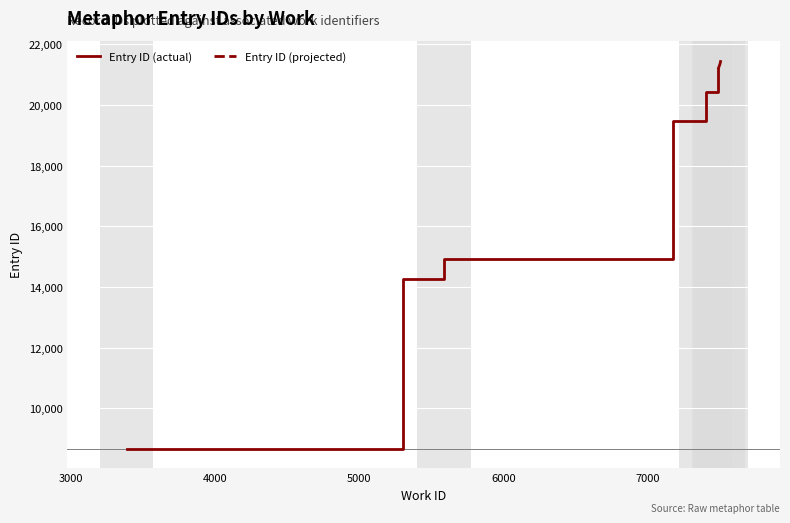

Between 3388 and 7399, which is larger?

7399